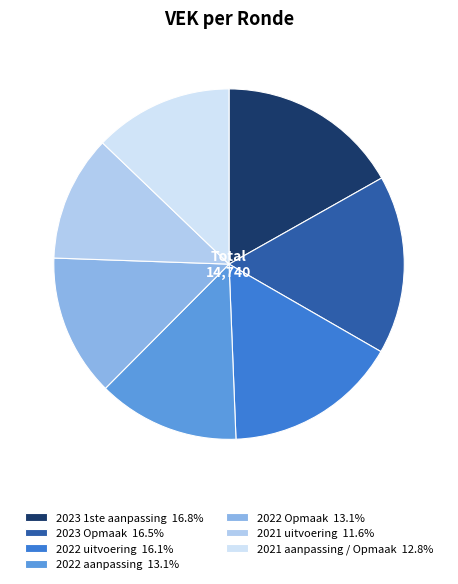

What is the ratio of the value at 2022 aanpassing to the value at 2021 uitvoering?

1.1